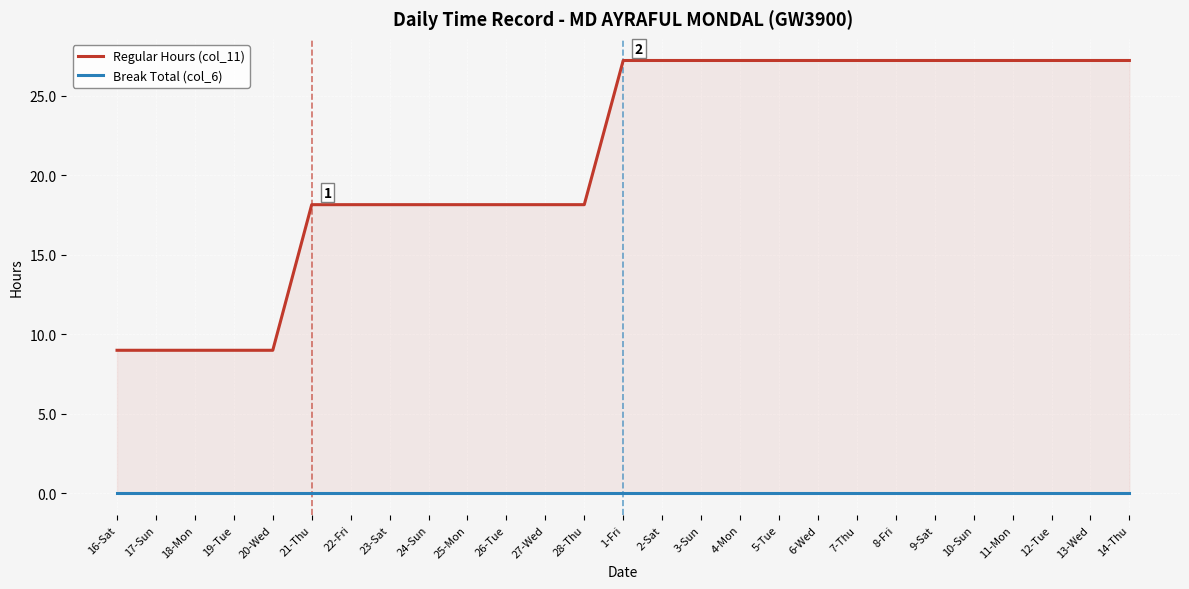

Between 23-Sat and 11-Mon, which series saw the biggest shift?

Regular Hours (col_11)